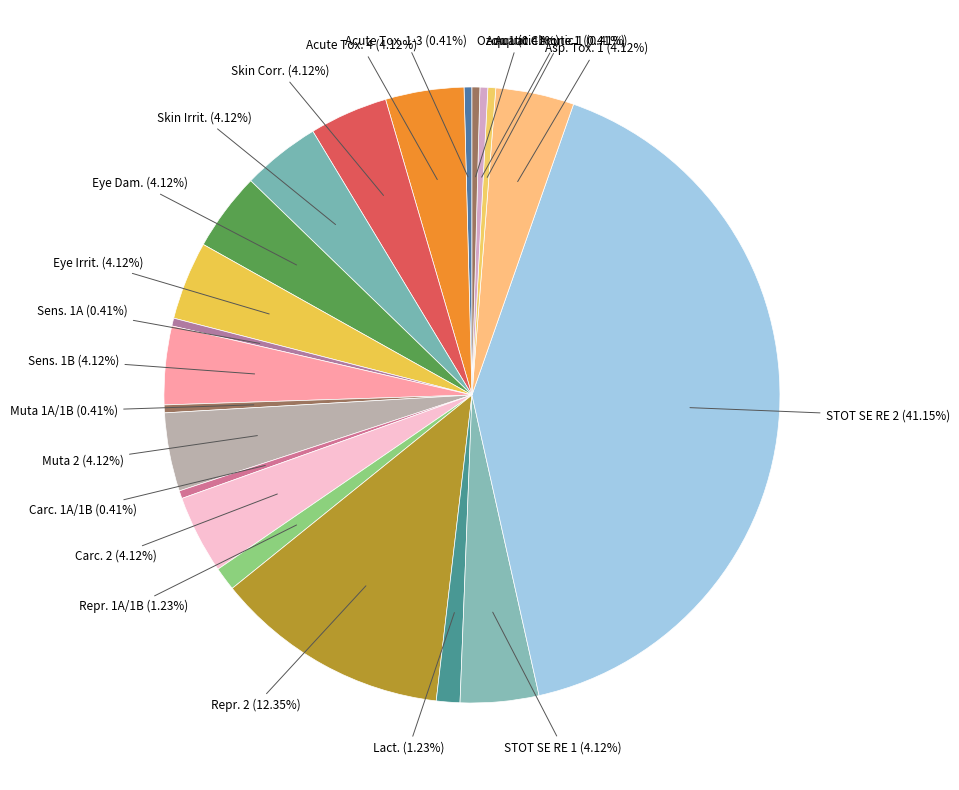

Count the number of slices in the pie.

21